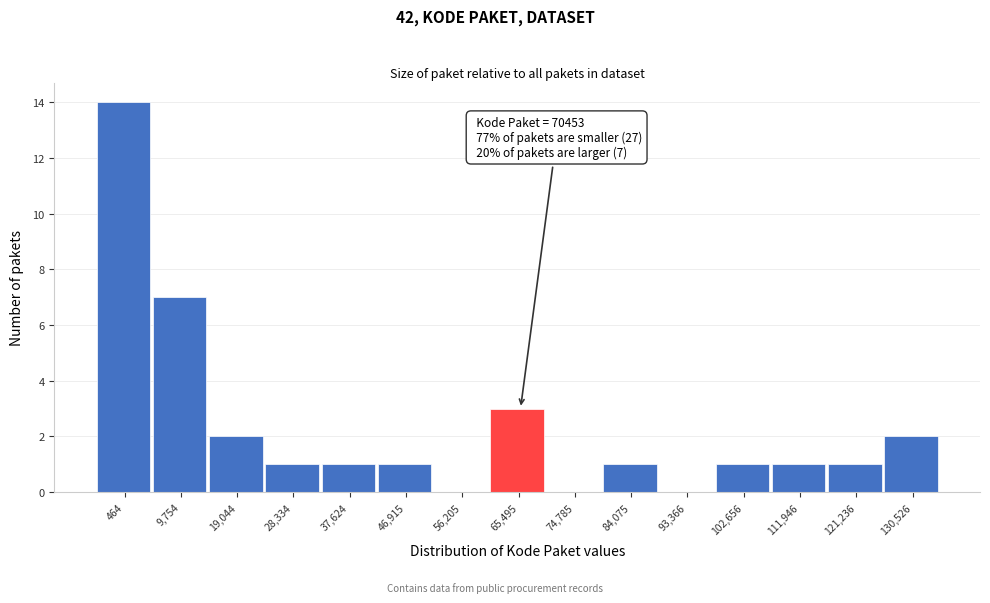

Reading left to right, list all the values displayed in this chart.

464=14	9,754=7	19,044=2	28,334=1	37,624=1	46,915=1	56,205=0	65,495=3	74,785=0	84,075=1	93,366=0	102,656=1	111,946=1	121,236=1	130,526=2